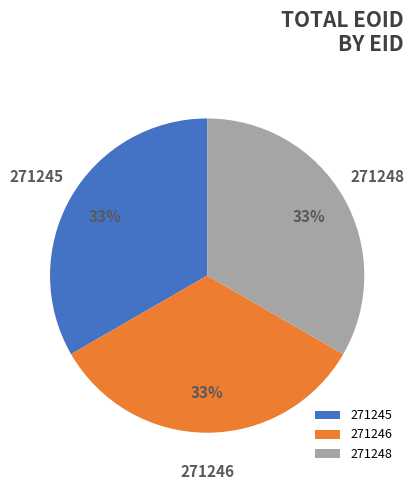

What percentage is the 271248 slice, to the nearest percent?

33%